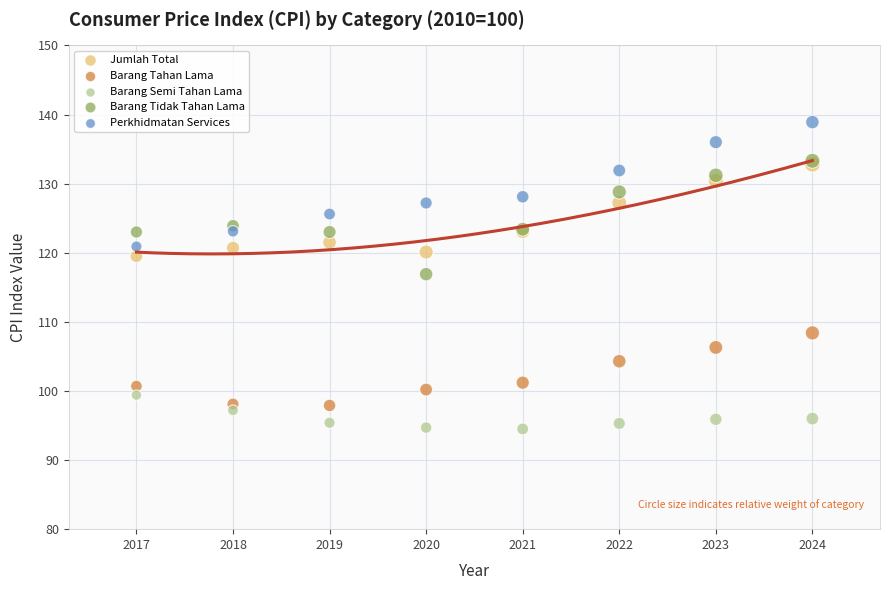

Across all series, what Y value is closest to 116?

116.9